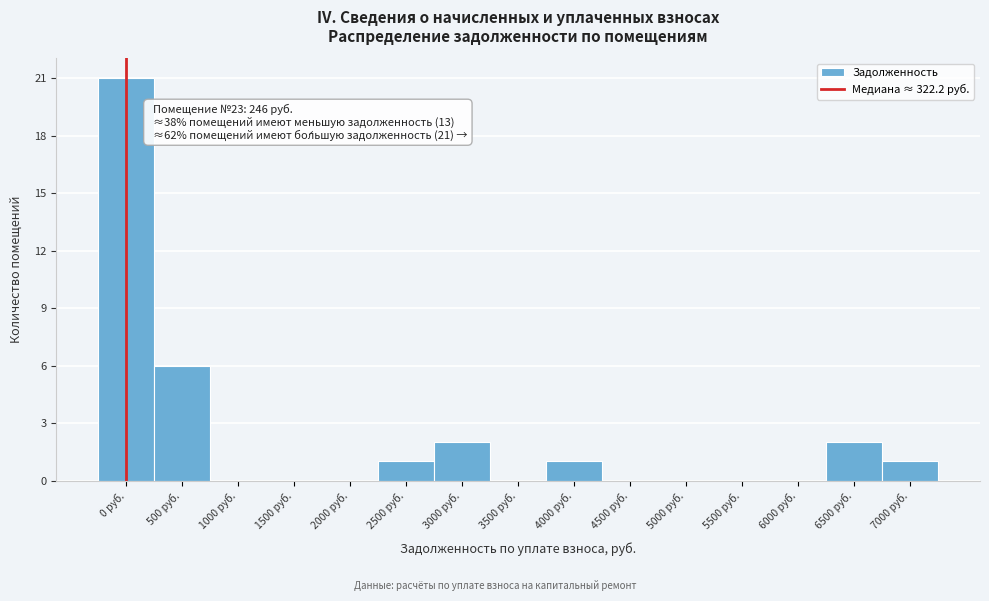

Reading left to right, list all the values displayed in this chart.

0 руб.=21	500 руб.=6	1000 руб.=0	1500 руб.=0	2000 руб.=0	2500 руб.=1	3000 руб.=2	3500 руб.=0	4000 руб.=1	4500 руб.=0	5000 руб.=0	5500 руб.=0	6000 руб.=0	6500 руб.=2	7000 руб.=1